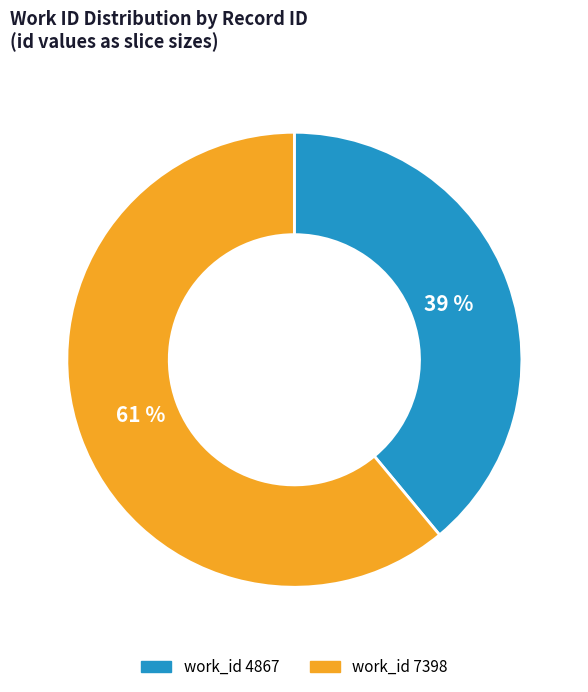

Is there any slice that represents more than half of the pie?

Yes